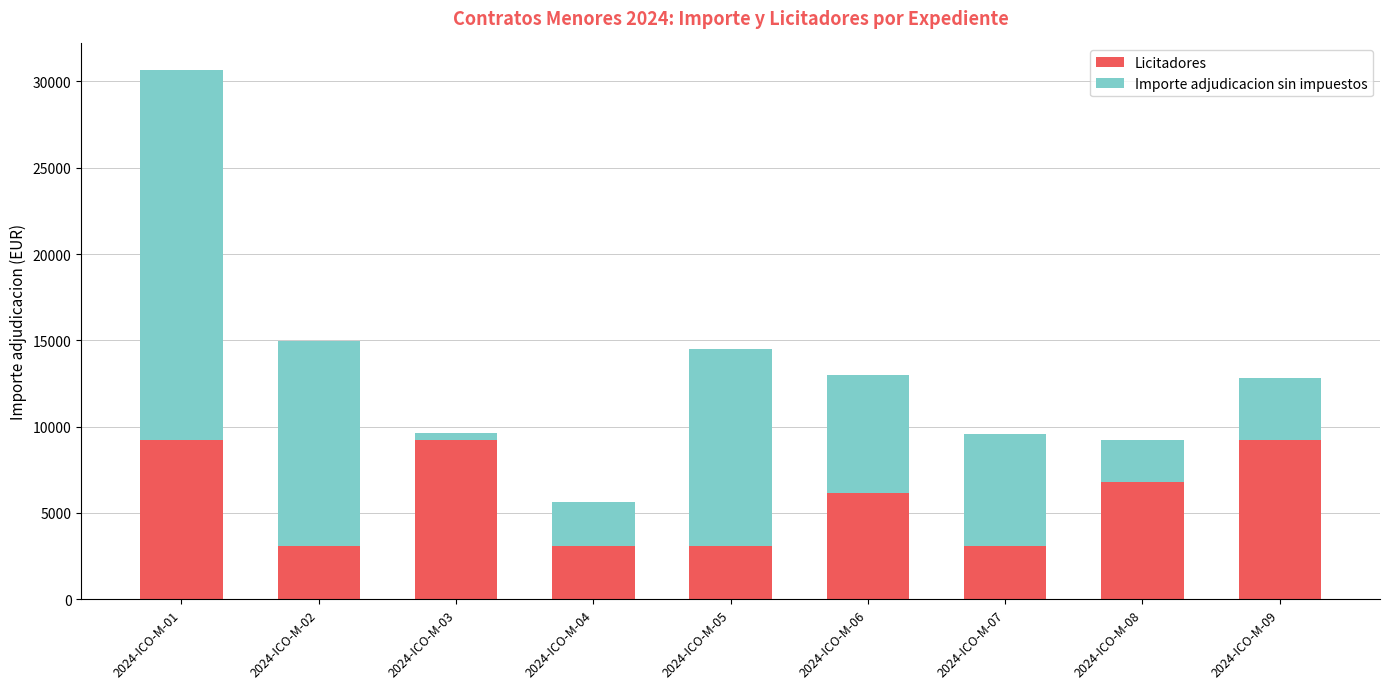

Which series has the largest total across all categories?

Importe adjudicacion sin impuestos